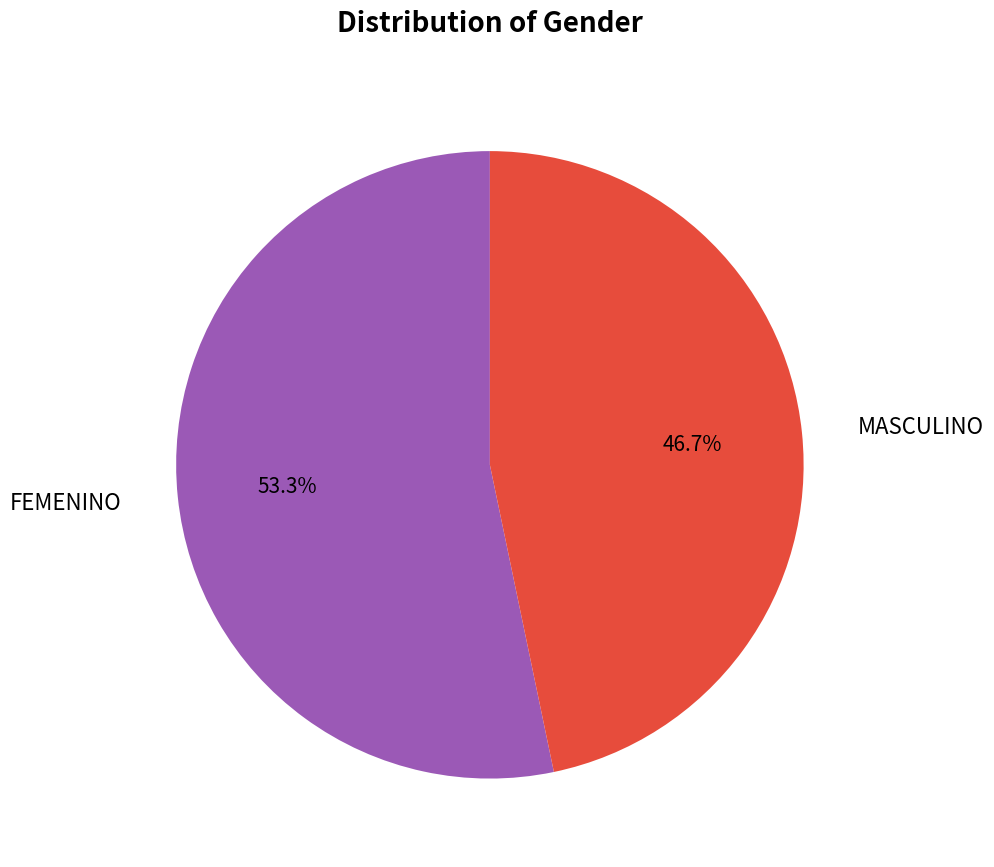

Is there a majority slice in this chart?

Yes